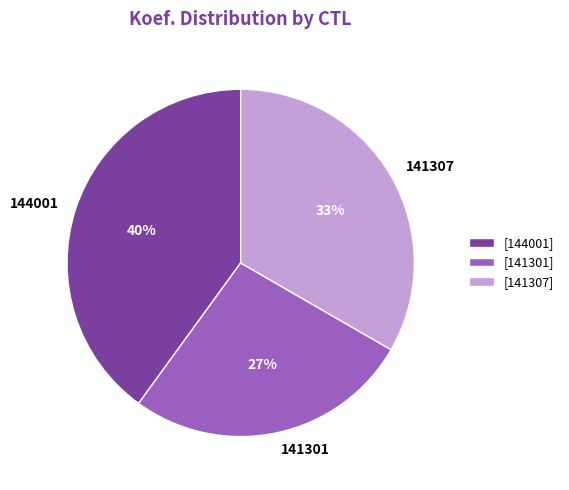

Does any single category account for the majority?

No